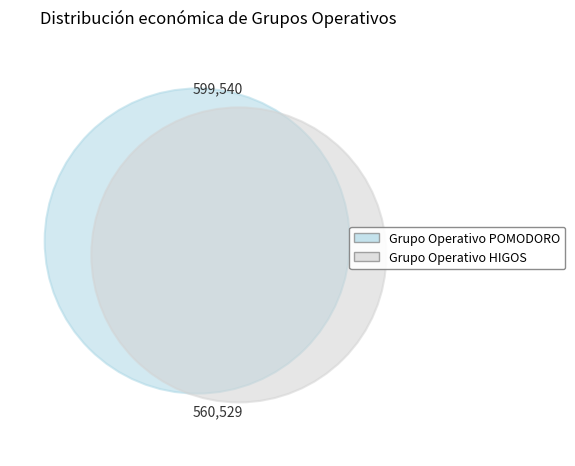

The Grupo Operativo HIGOS slice represents 34% of the pie. True or false?

False